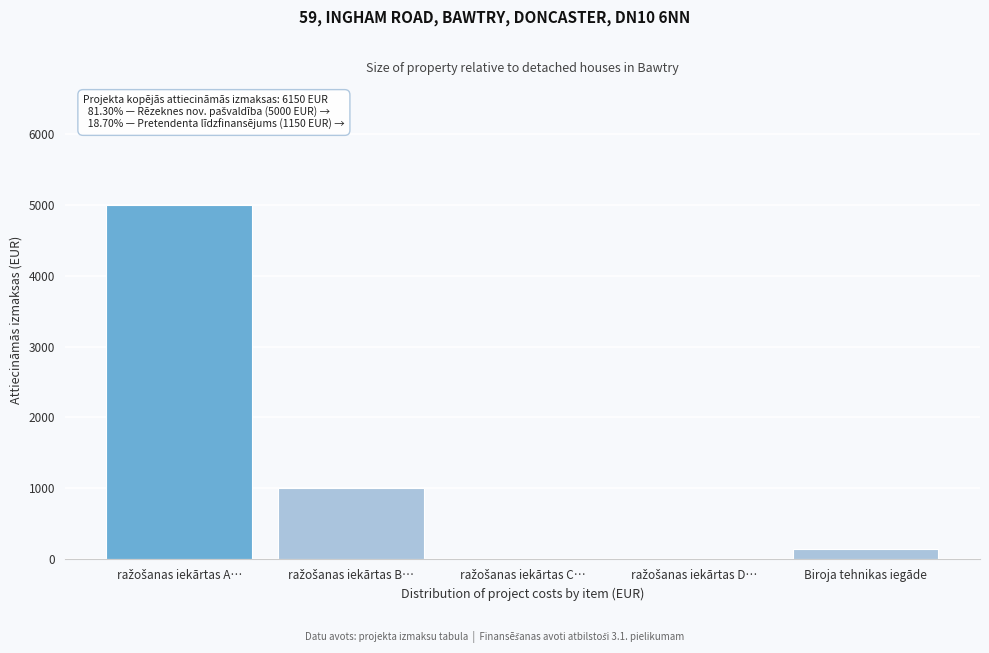

What is the sum of all values?

6150